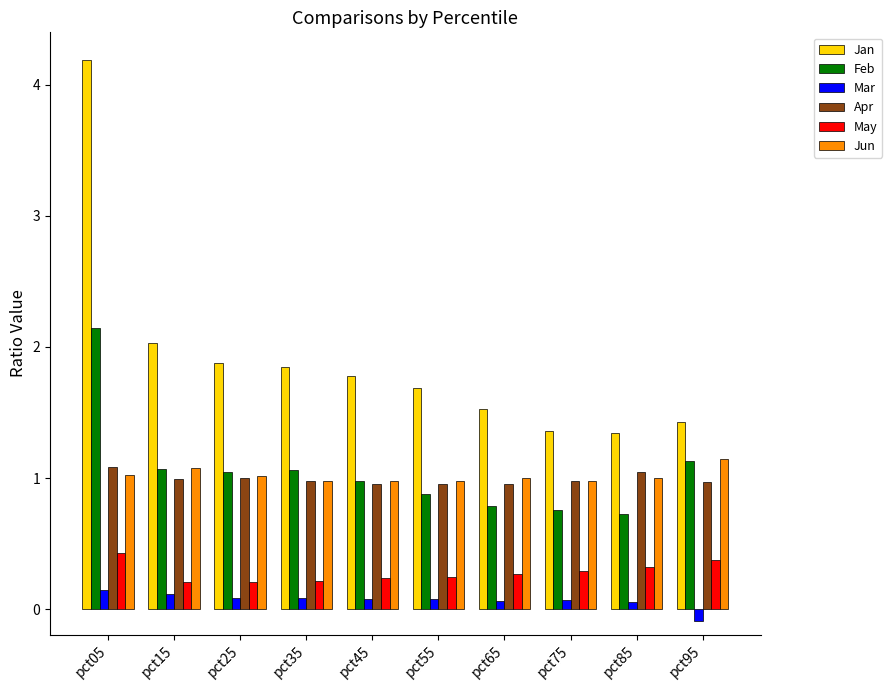

Which series has the largest range (max minus min)?

Jan